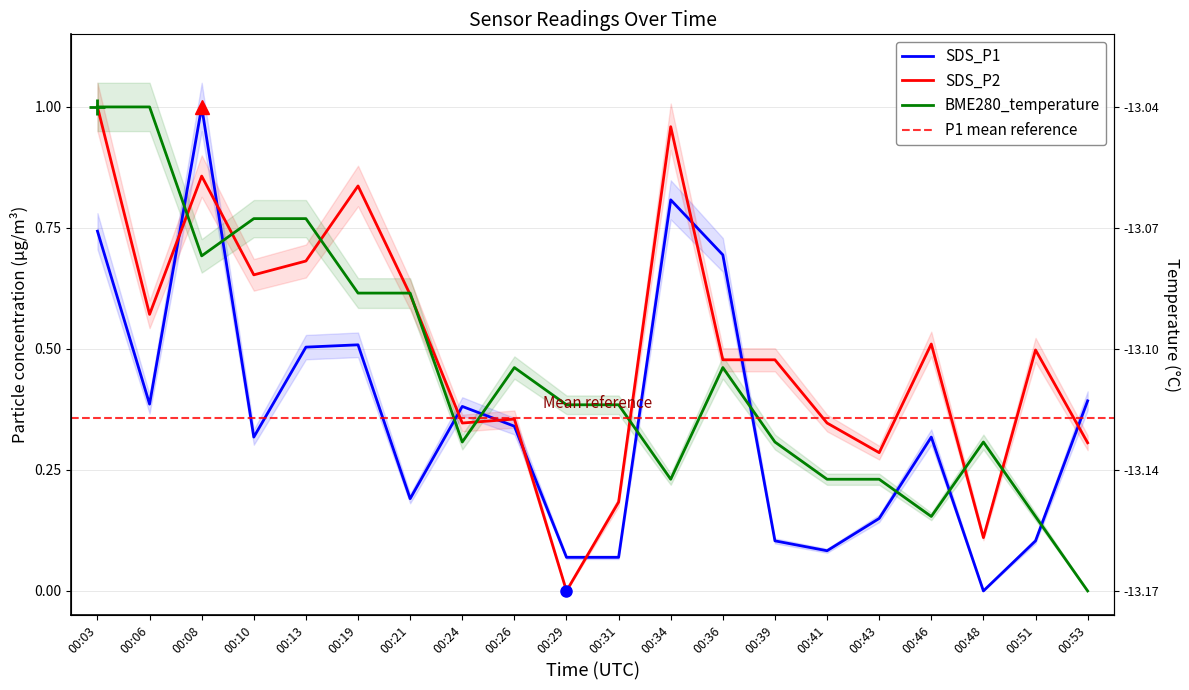

List the series in order of their overall mean, lowest first.

SDS_P1, BME280_temperature, SDS_P2